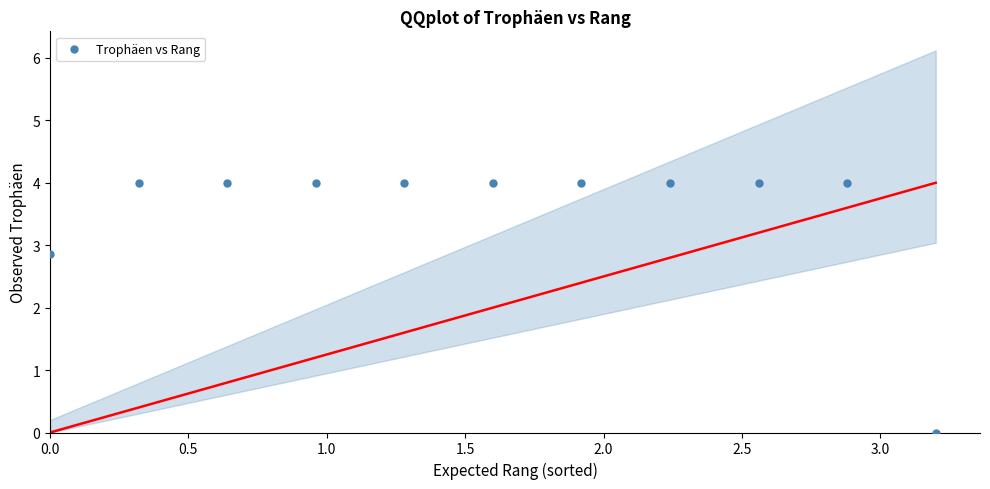

What Y value in the scatter plot is closest to 2?

2.9